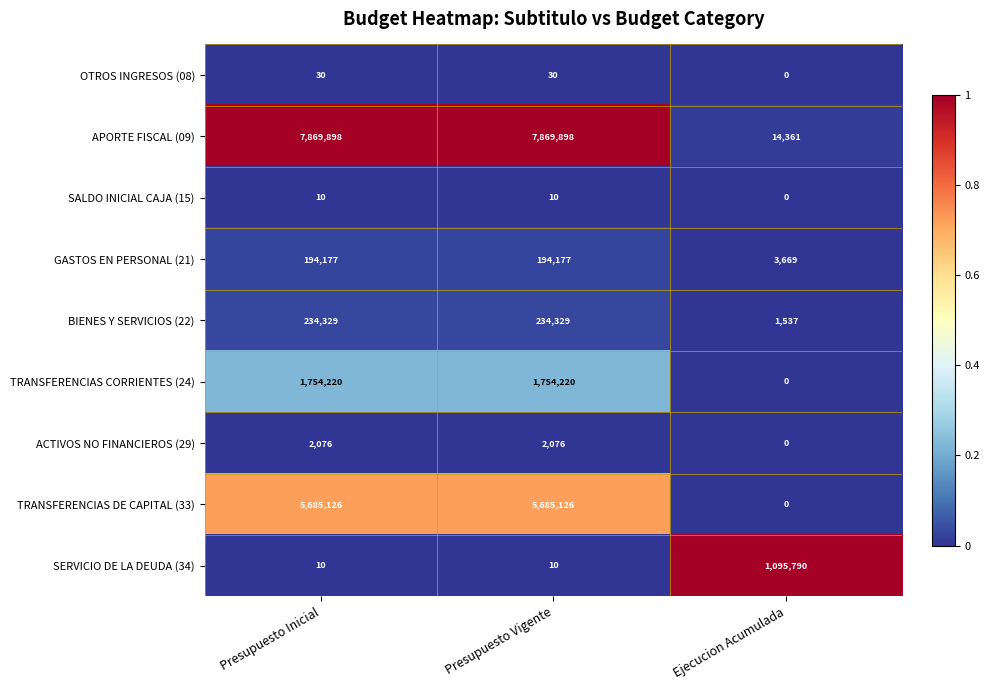

What is the difference between the highest and lowest values at Ejecucion Acumulada?

1095790